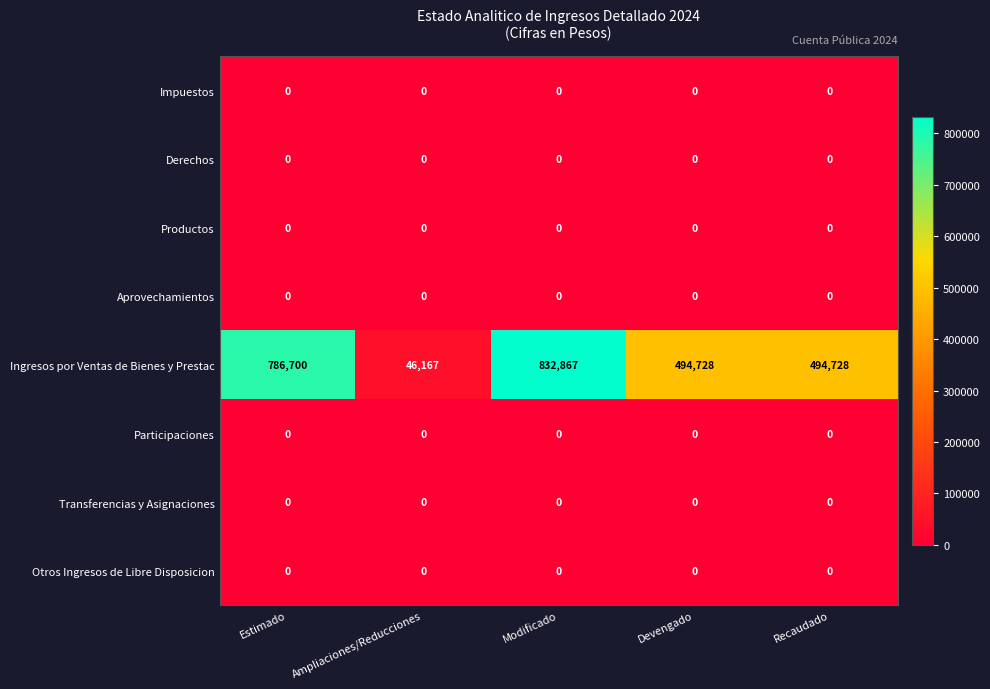

Which series has the largest range (max minus min)?

Ingresos por Ventas de Bienes y Prestac